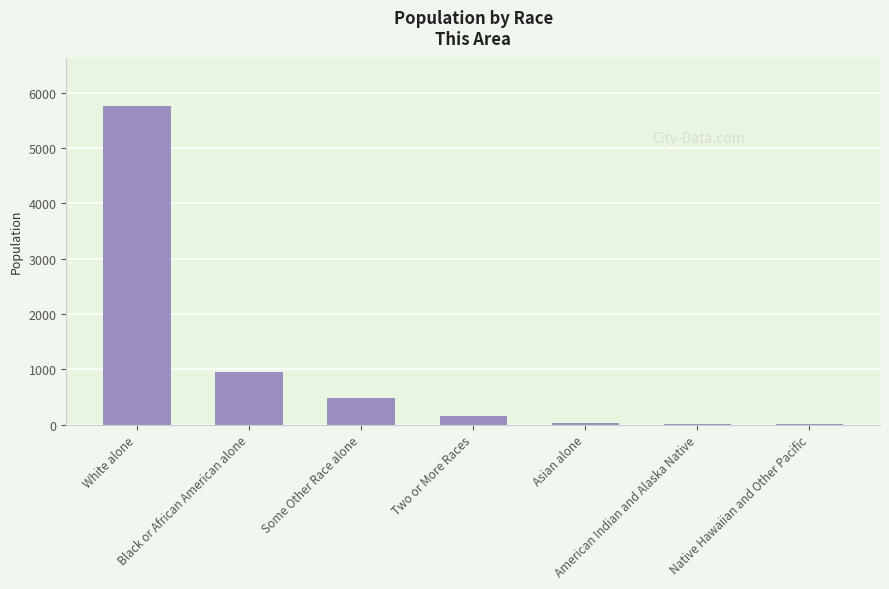

How many series are shown in this chart?

1